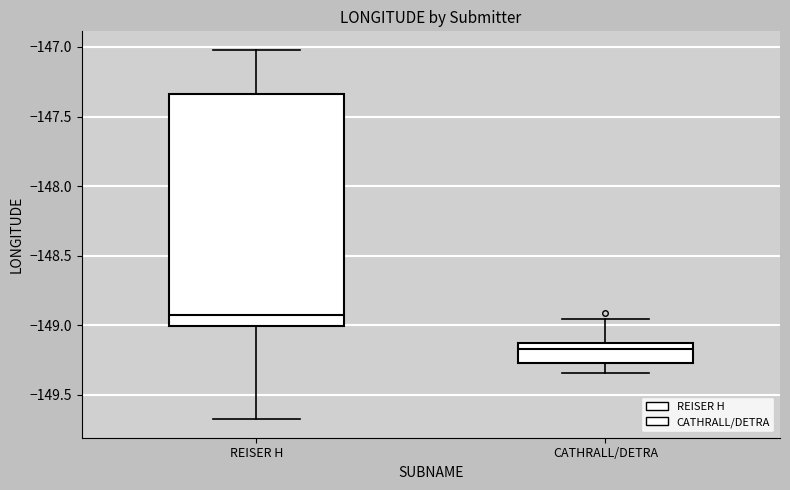

Where is the upper edge of the box for CATHRALL/DETRA on the y-axis? The values are not printed on the chart, so give them approximately, as read against the axis.

-149.15